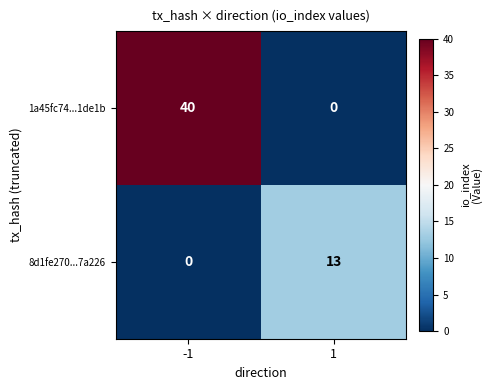

Count the number of data series in this chart.

2